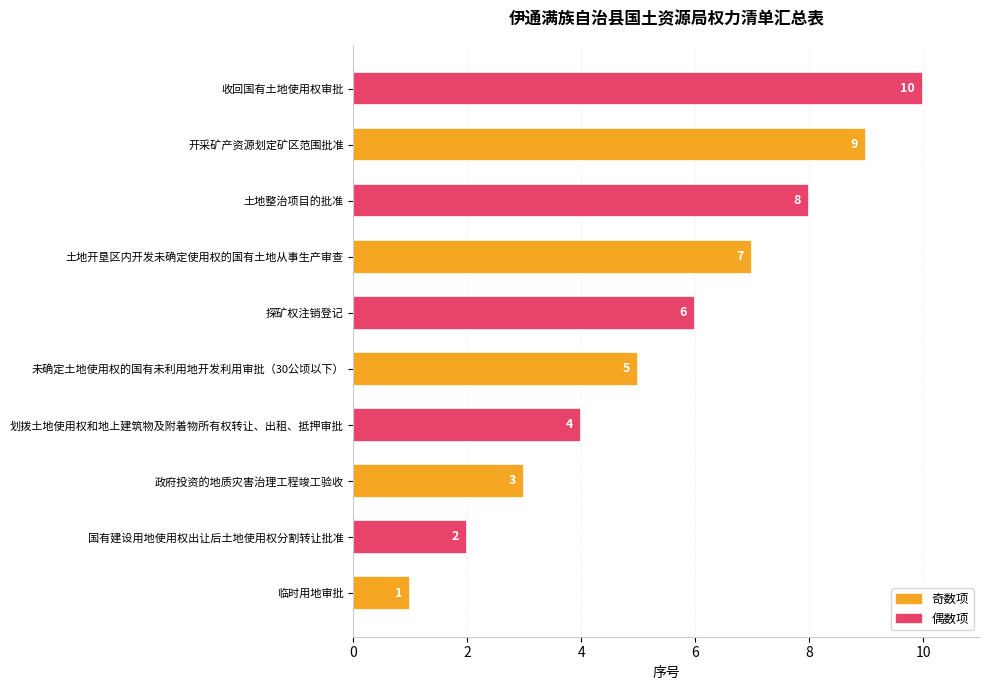

Rank the categories by value from highest to lowest.

收回国有土地使用权审批, 开采矿产资源划定矿区范围批准, 土地整治项目的批准, 土地开垦区内开发未确定使用权的国有土地从事生产审查, 探矿权注销登记, 未确定土地使用权的国有未利用地开发利用审批（30公顷以下）, 划拨土地使用权和地上建筑物及附着物所有权转让、出租、抵押审批, 政府投资的地质灾害治理工程竣工验收, 国有建设用地使用权出让后土地使用权分割转让批准, 临时用地审批